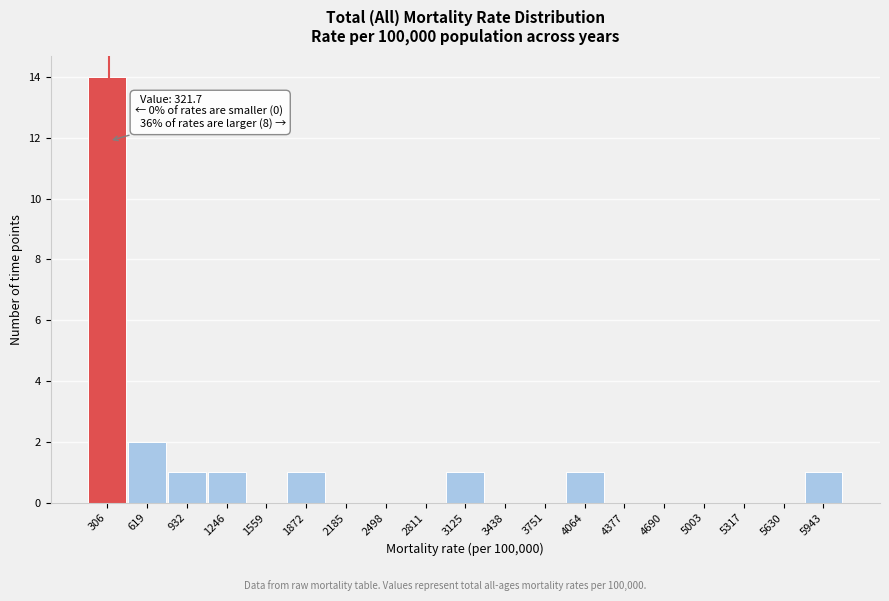

Over which range of the x-axis is the bar tallest?

150 to 450